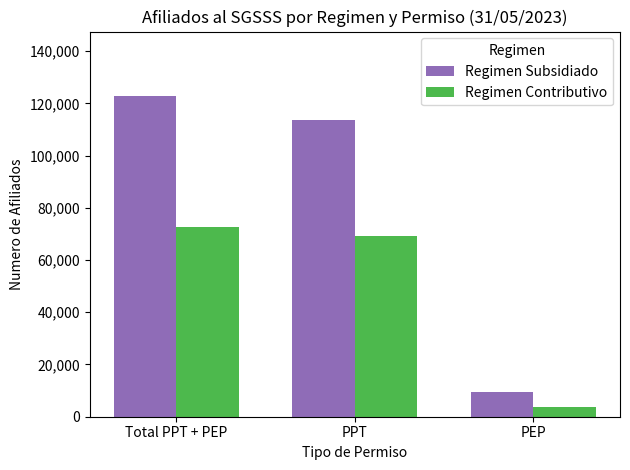

The value of Regimen Contributivo at PEP is 3583. True or false?

True